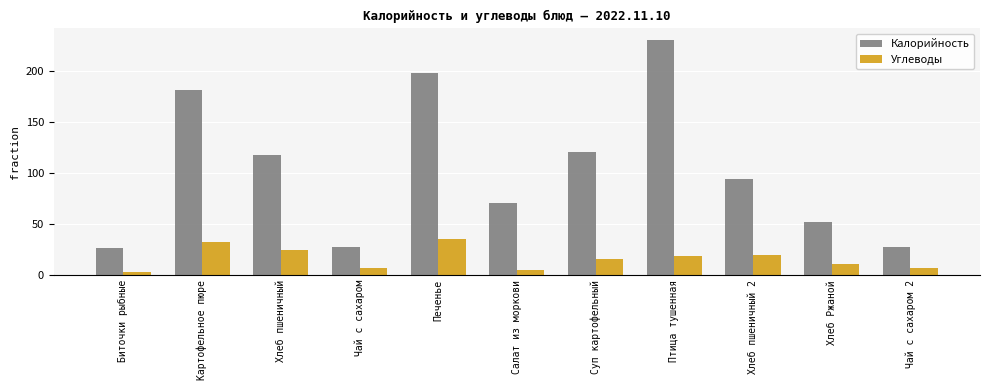

What is the value of the Углеводы bar at the 1st from the left?

3